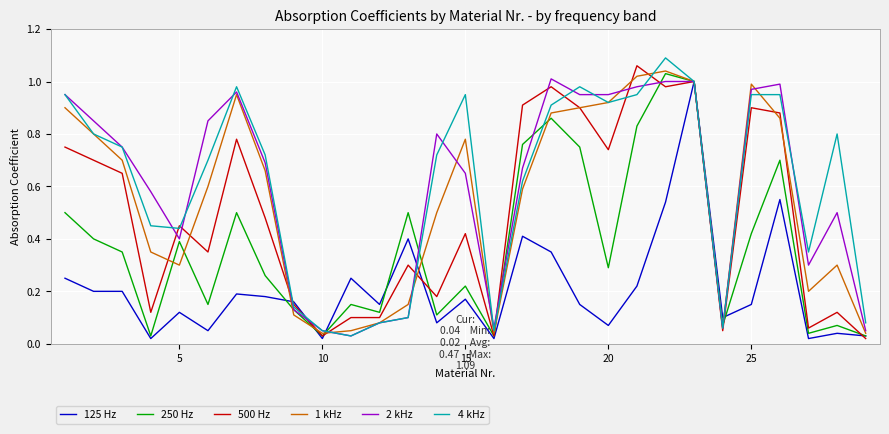

What are all the series names shown in the legend?

125 Hz, 250 Hz, 500 Hz, 1 kHz, 2 kHz, 4 kHz